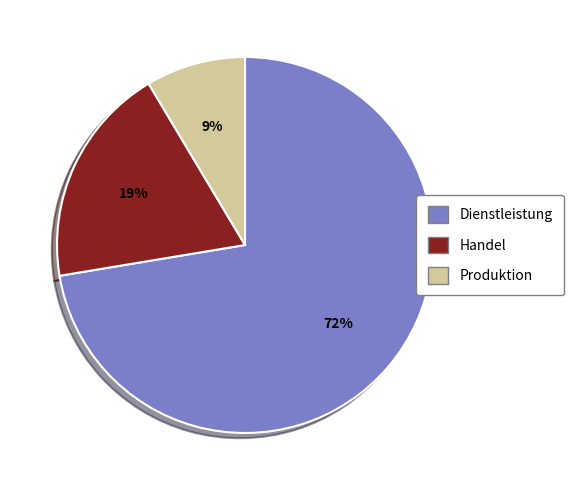

Is the sum of Produktion and Handel greater than half?

No